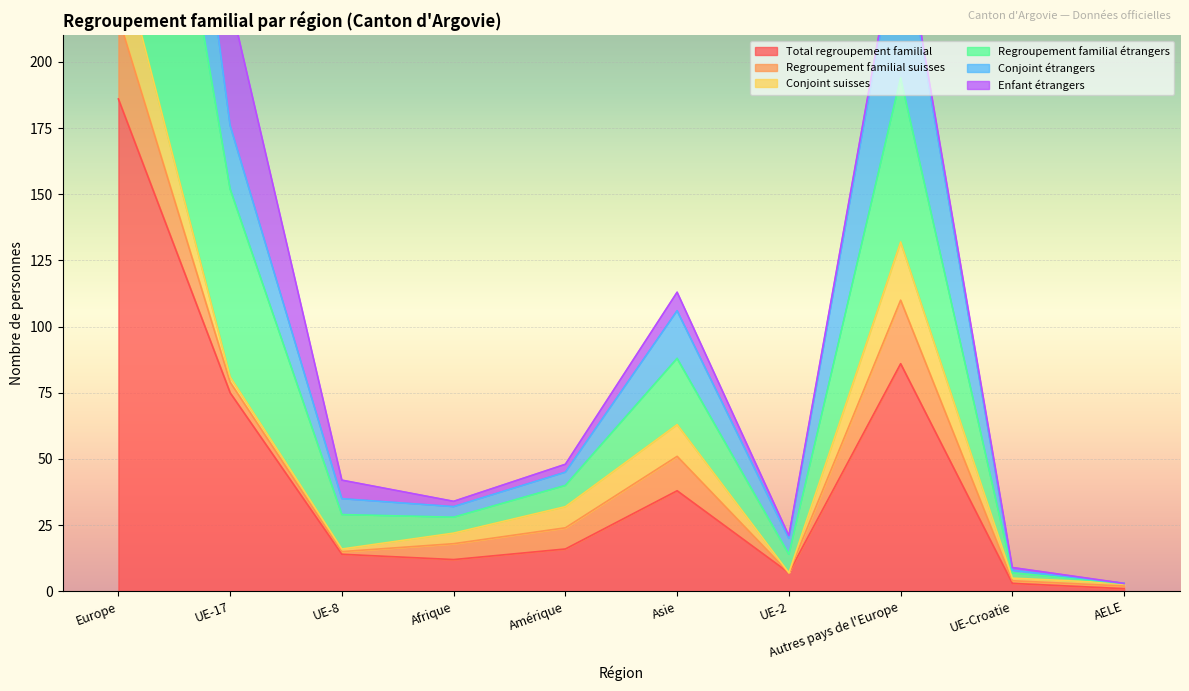

What is the spread (max minus min) of values at UE-8?

28